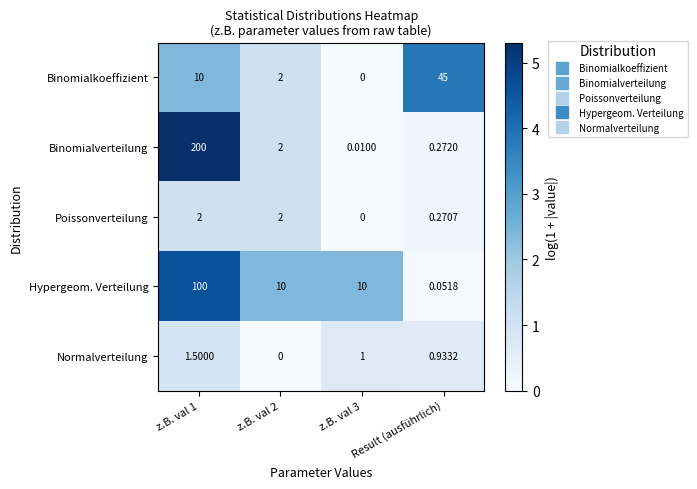

List the series in order of their peak value, lowest first.

Normalverteilung, Poissonverteilung, Binomialkoeffizient, Hypergeom. Verteilung, Binomialverteilung